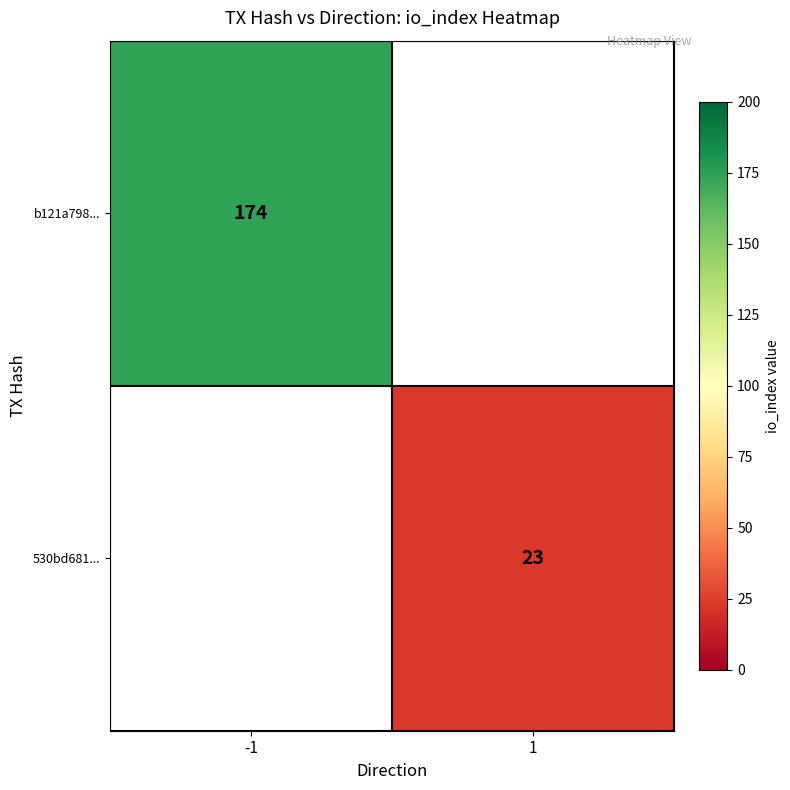

True or false: b121a798... has a value of 174 at -1.

True